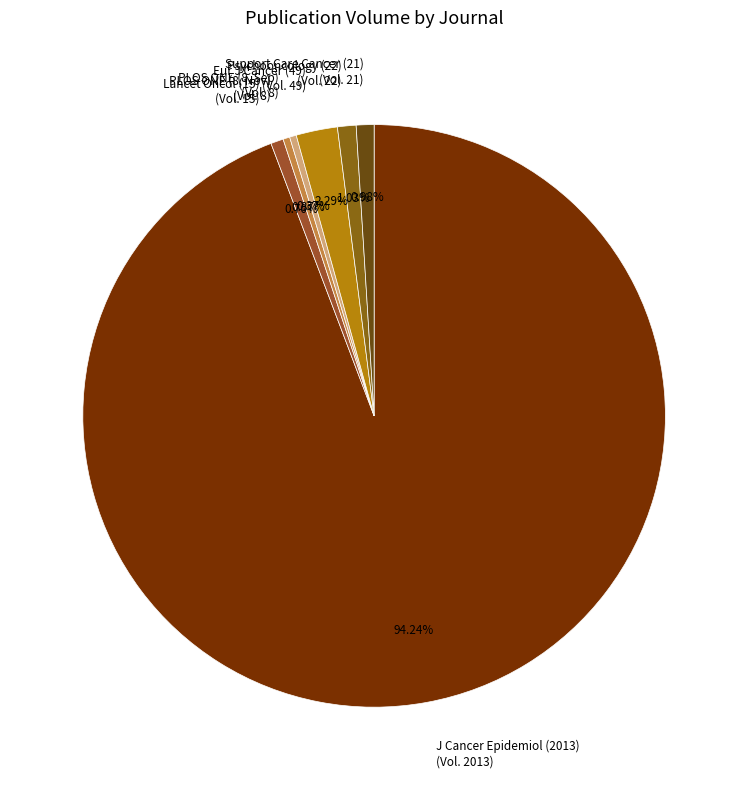

Do PLOS ONE (8, Nov) and Eur J Cancer (49) together represent more than half of the pie?

No